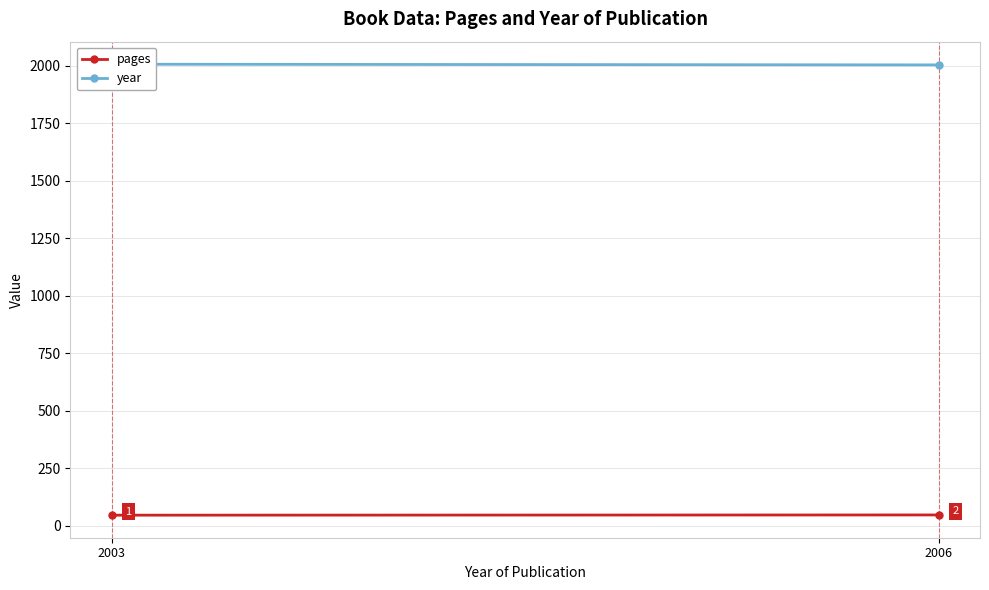

Reading right to left, list all the values displayed in this chart.

pages: 2006=48	2003=47
year: 2006=2003	2003=2006